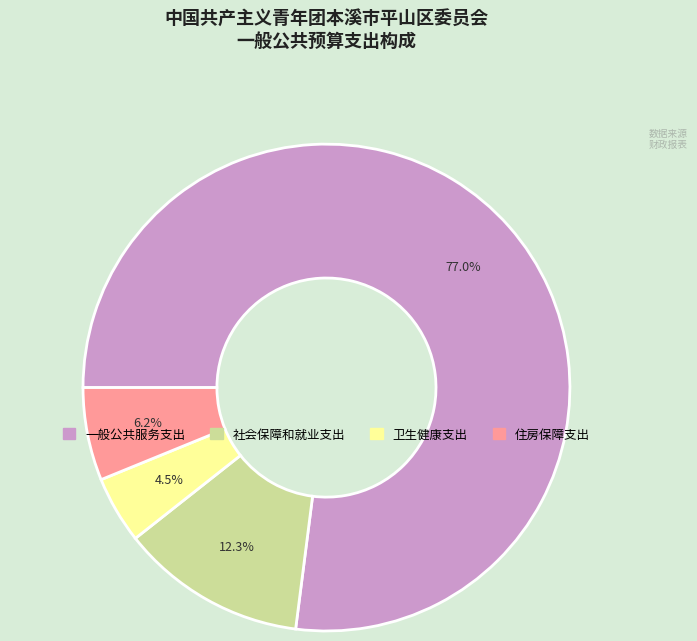

True or false: 一般公共服务支出 accounts for 86% of the total.

False